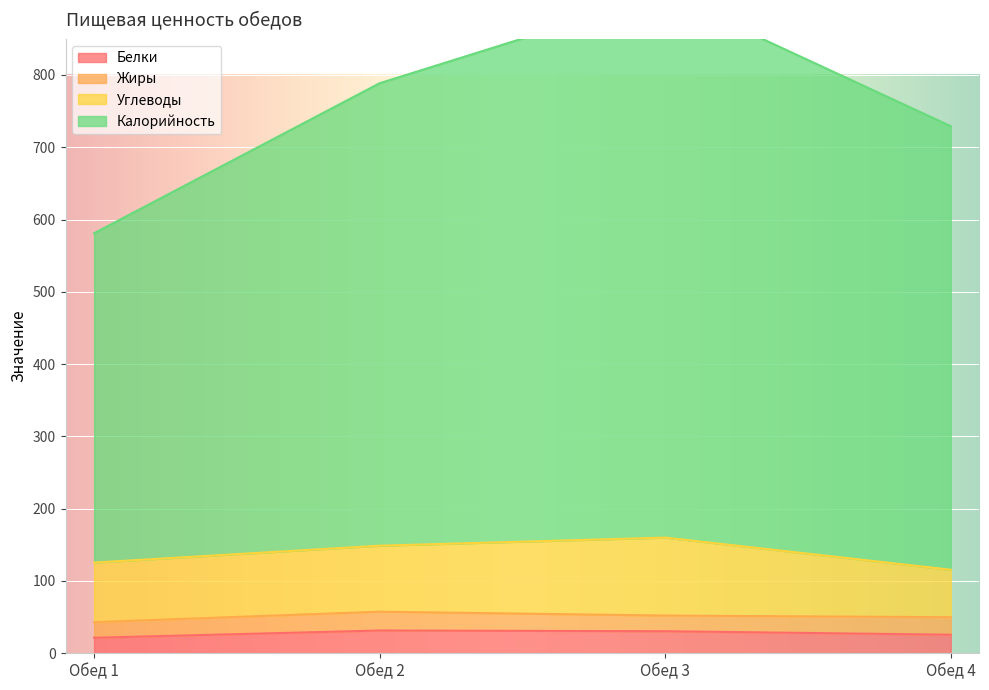

What is the average value of the Калорийность series?

752.7